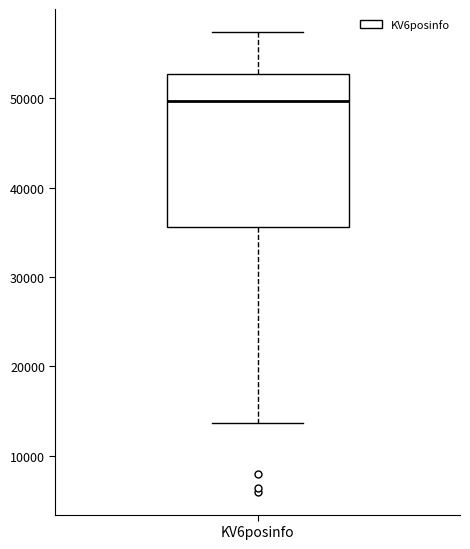

Read this box plot against the y-axis: the position of the median line, the range covered by the box, and the ends of both whiskers. The values are not printed on the chart, so give them approximately, as read against the axis.

median 50000, box 36000 to 53000, whiskers 14000 to 57000